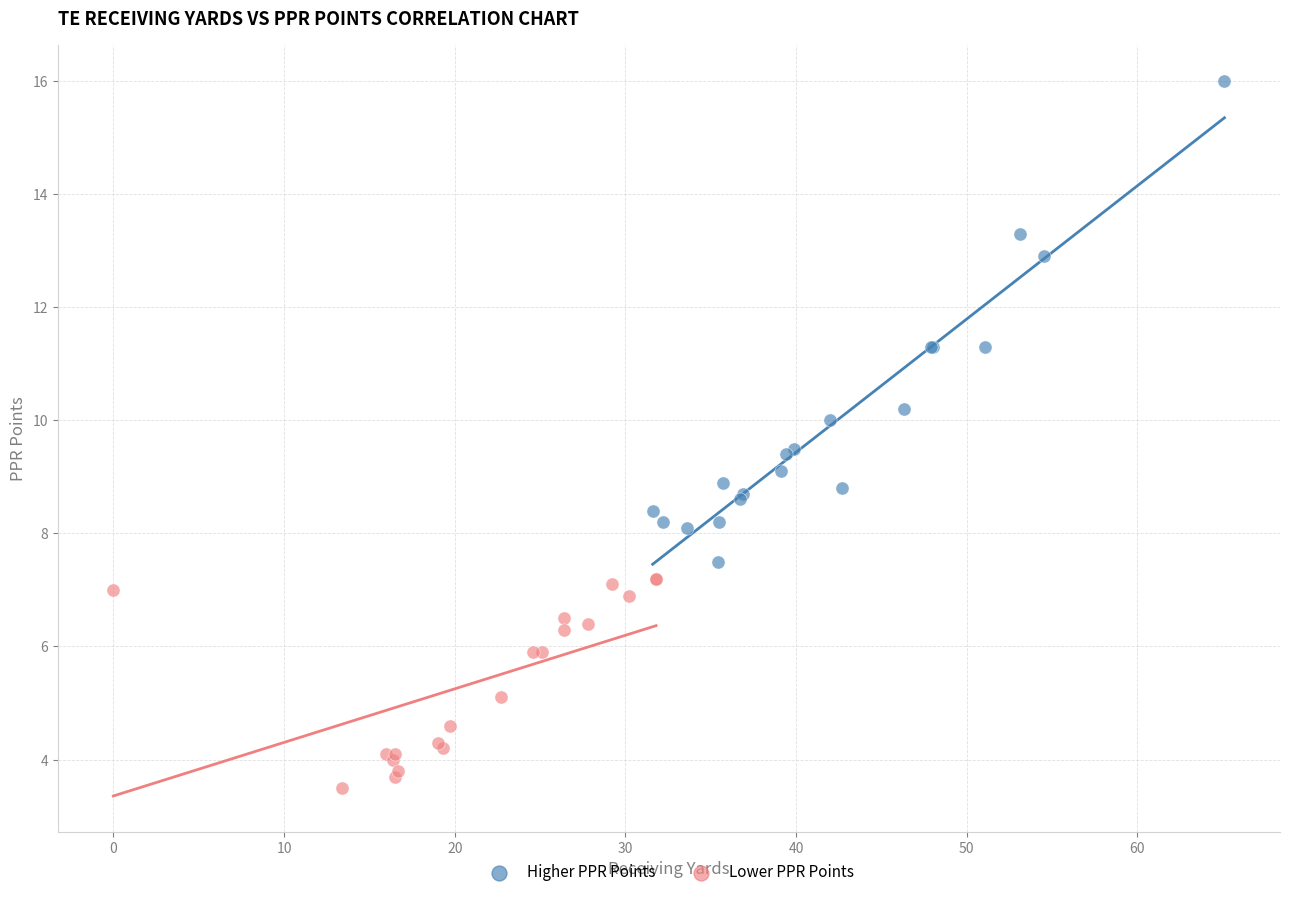

Which series reaches the maximum Y coordinate?

Higher PPR Points